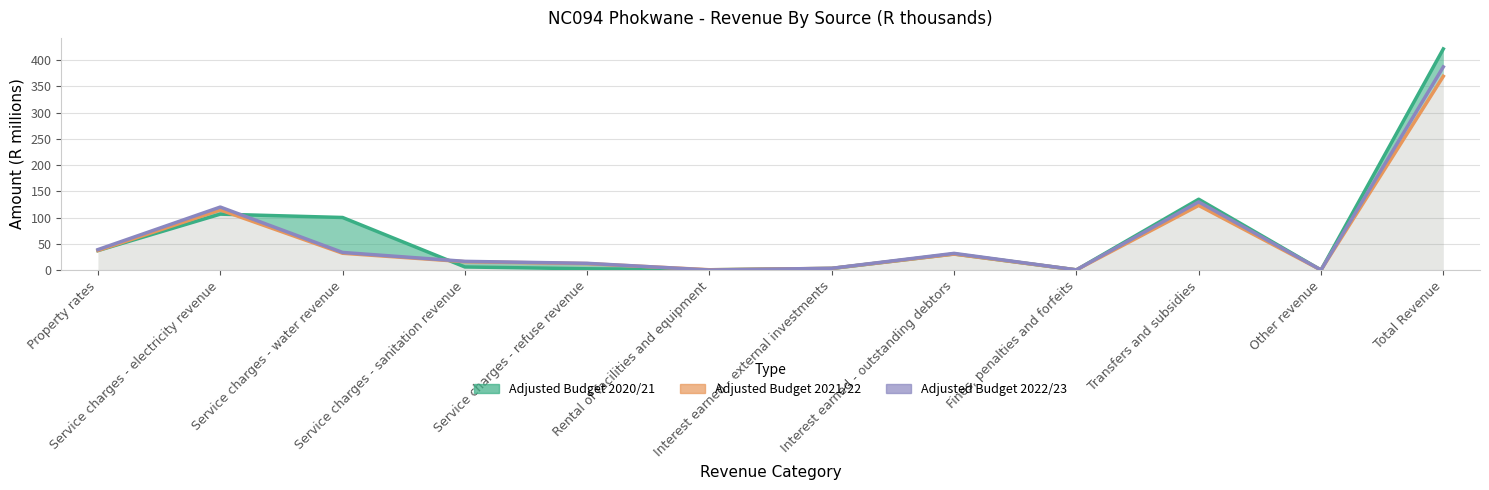

What is the highest value of the Adjusted Budget 2022/23 series?

387.0